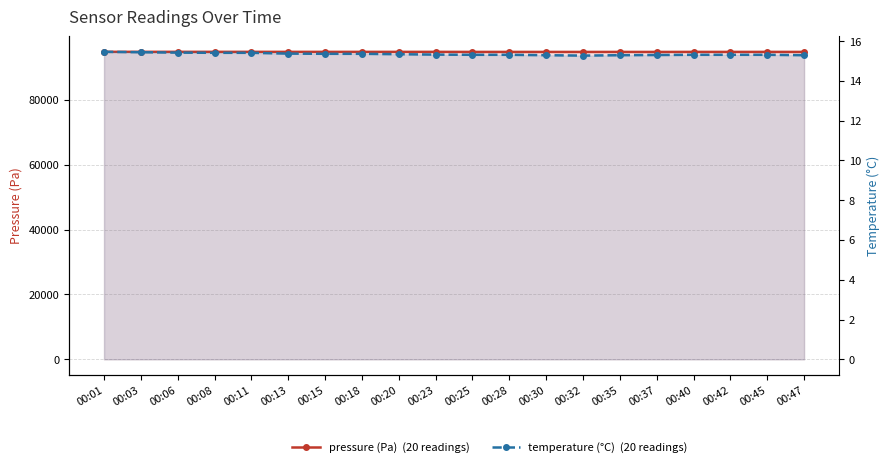

True or false: temperature and pressure intersect in this chart.

False